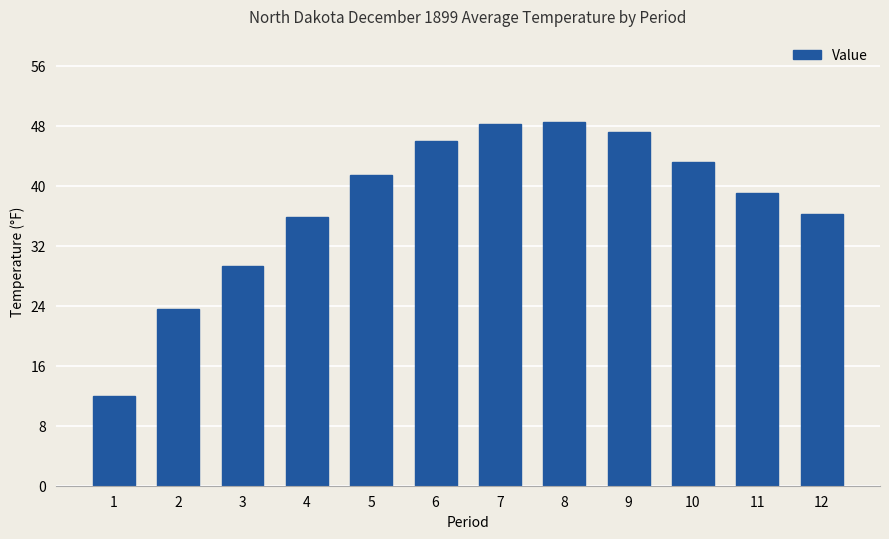

Does the chart contain stacked bars?

No